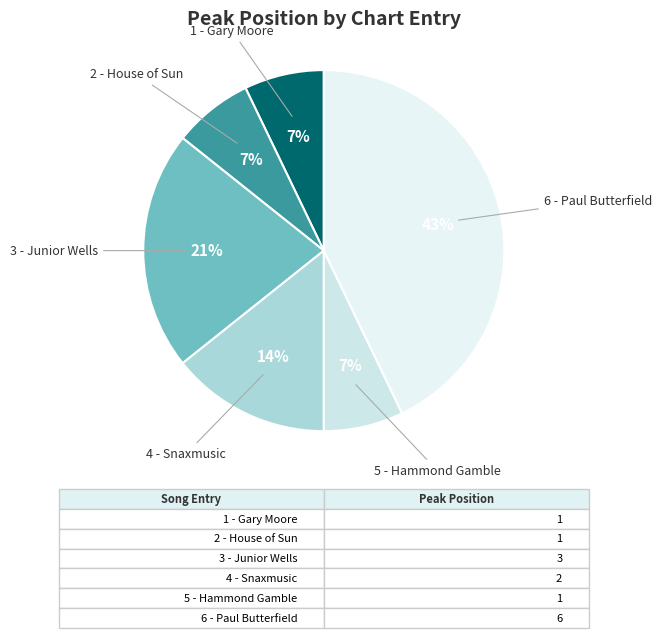

Is the sum of 5 - Hammond Gamble and 4 - Snaxmusic greater than half?

No